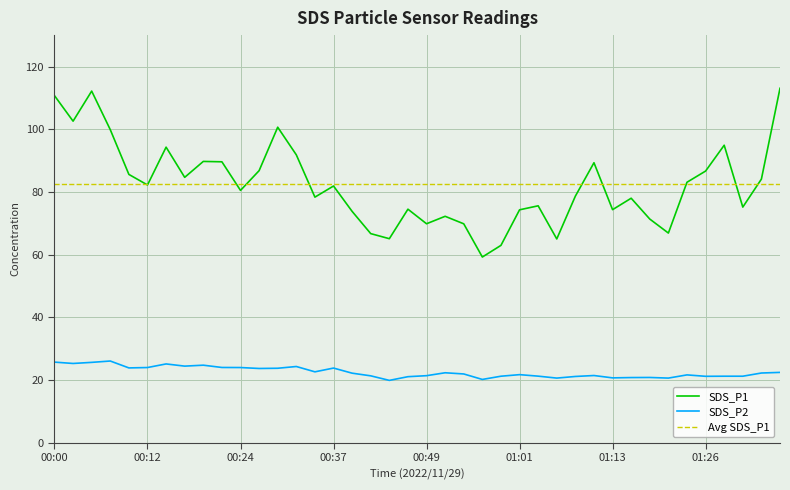

What is the sum of the SDS_P1 values at 00:49 and 00:10?

155.6